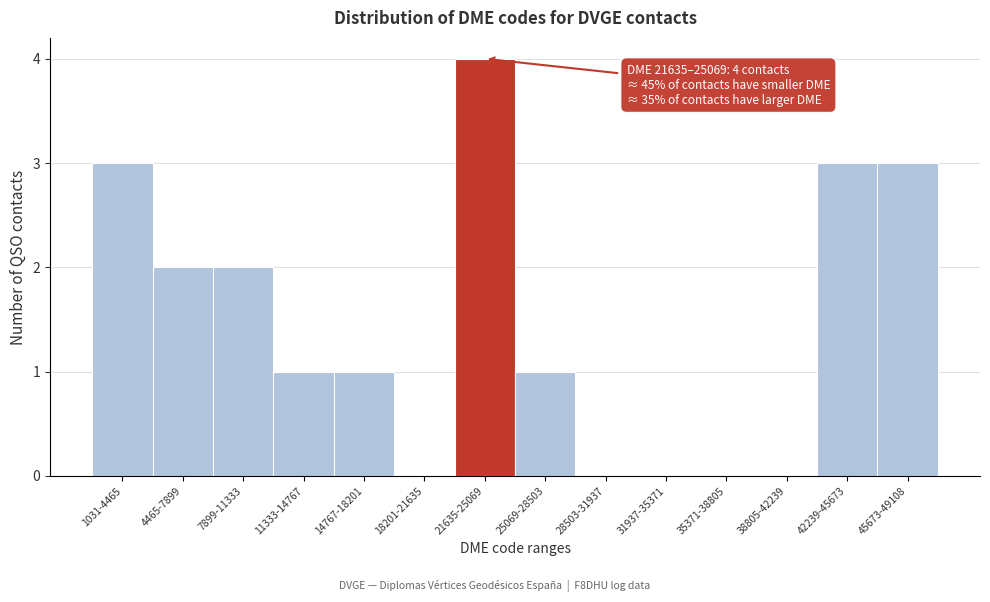

Reading left to right, transcribe all the data shown in this chart.

1031-4465=3	4465-7899=2	7899-11333=2	11333-14767=1	14767-18201=1	18201-21635=0	21635-25069=4	25069-28503=1	28503-31937=0	31937-35371=0	35371-38805=0	38805-42239=0	42239-45673=3	45673-49108=3